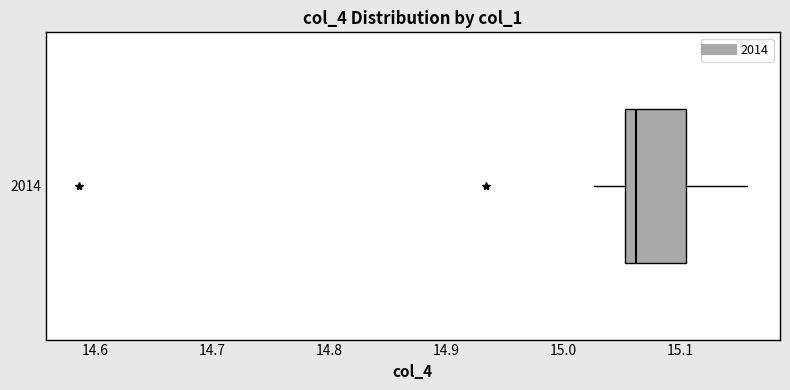

Where does the right whisker of the box at y = 2014 end on the x-axis? The values are not printed on the chart, so give them approximately, as read against the axis.

15.16